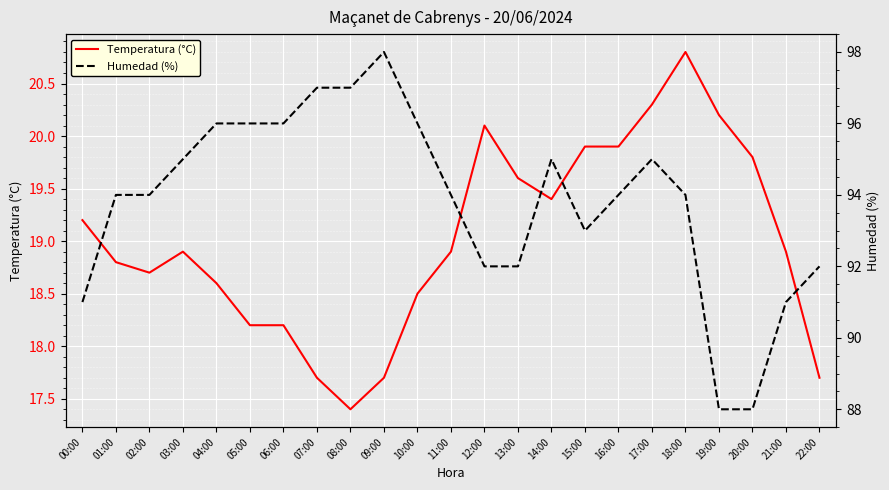

What is the difference between the maximum and minimum values in the Temperatura (°C) series?

3.4